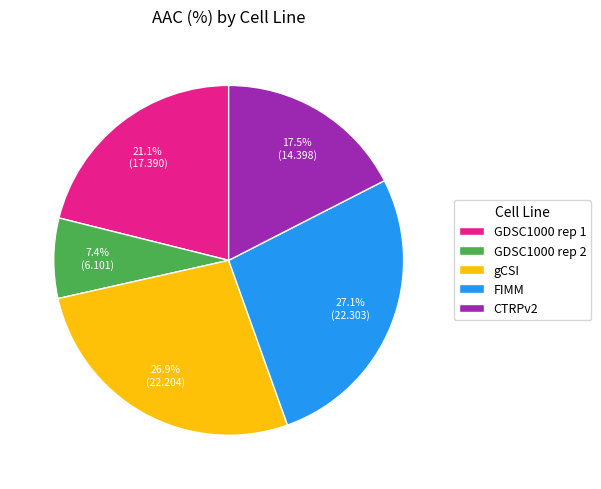

Which has a higher value, GDSC1000 rep 2 or FIMM?

FIMM